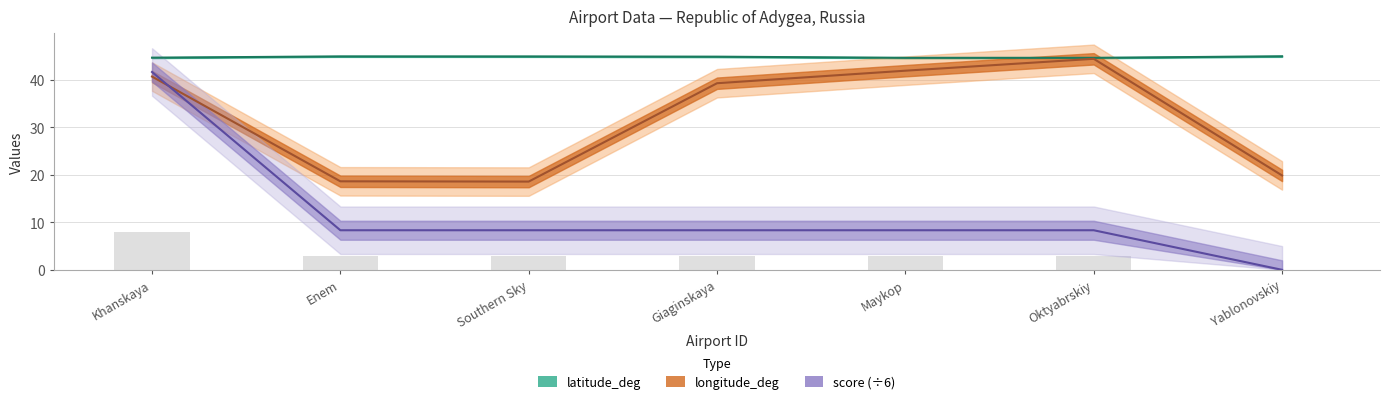

Reading left to right, what are all the values shown in this chart?

latitude_deg: 44.7	44.9	44.9	44.9	44.6	44.6	45.0
longitude_deg: 40.7	18.6	18.6	39.3	41.9	44.4	19.9
score: 41.7	8.3	8.3	8.3	8.3	8.3	0.0